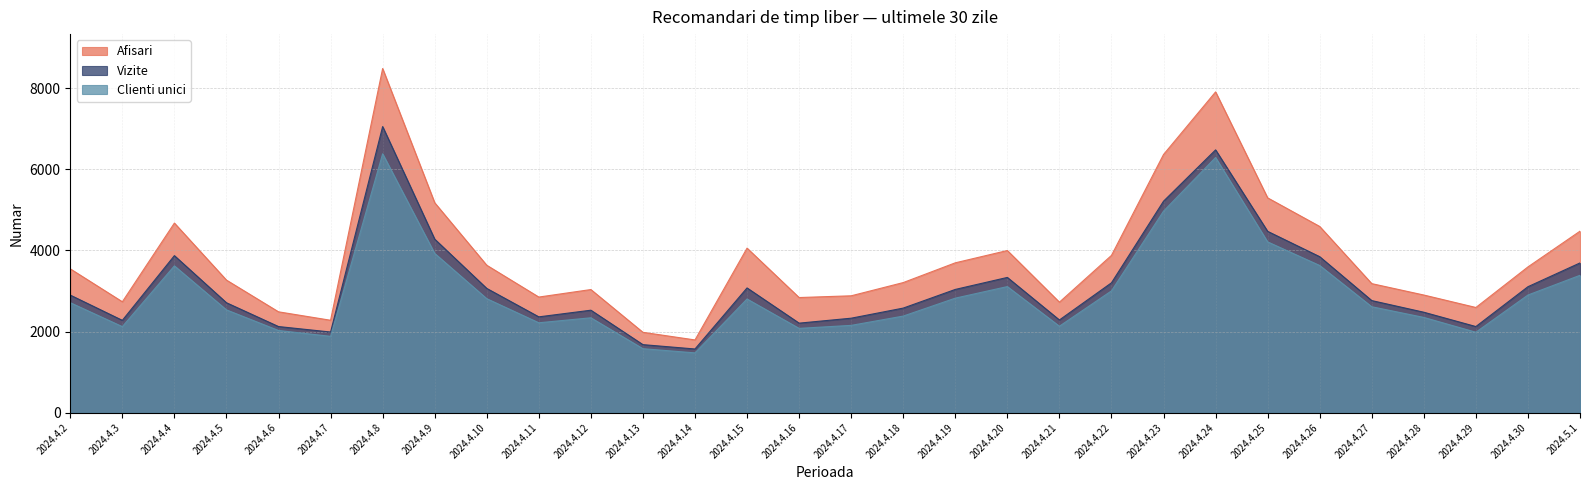

Reading left to right, what are all the values shown in this chart?

Afisari: 2024.4.2=3546	2024.4.3=2735	2024.4.4=4675	2024.4.5=3269	2024.4.6=2487	2024.4.7=2279	2024.4.8=8484	2024.4.9=5176	2024.4.10=3635	2024.4.11=2851	2024.4.12=3036	2024.4.13=1982	2024.4.14=1794	2024.4.15=4057	2024.4.16=2839	2024.4.17=2882	2024.4.18=3208	2024.4.19=3695	2024.4.20=3998	2024.4.21=2725	2024.4.22=3878	2024.4.23=6365	2024.4.24=7908	2024.4.25=5296	2024.4.26=4591	2024.4.27=3182	2024.4.28=2901	2024.4.29=2594	2024.4.30=3594	2024.5.1=4475
Vizite: 2024.4.2=2899	2024.4.3=2277	2024.4.4=3872	2024.4.5=2711	2024.4.6=2124	2024.4.7=1989	2024.4.8=7054	2024.4.9=4279	2024.4.10=3064	2024.4.11=2363	2024.4.12=2527	2024.4.13=1678	2024.4.14=1571	2024.4.15=3076	2024.4.16=2208	2024.4.17=2330	2024.4.18=2579	2024.4.19=3039	2024.4.20=3335	2024.4.21=2286	2024.4.22=3202	2024.4.23=5214	2024.4.24=6479	2024.4.25=4471	2024.4.26=3846	2024.4.27=2764	2024.4.28=2477	2024.4.29=2124	2024.4.30=3106	2024.5.1=3692
Clienti unici: 2024.4.2=2712	2024.4.3=2122	2024.4.4=3620	2024.4.5=2535	2024.4.6=2027	2024.4.7=1883	2024.4.8=6383	2024.4.9=3927	2024.4.10=2811	2024.4.11=2217	2024.4.12=2340	2024.4.13=1578	2024.4.14=1475	2024.4.15=2803	2024.4.16=2079	2024.4.17=2153	2024.4.18=2382	2024.4.19=2824	2024.4.20=3109	2024.4.21=2132	2024.4.22=3003	2024.4.23=4969	2024.4.24=6291	2024.4.25=4211	2024.4.26=3629	2024.4.27=2612	2024.4.28=2349	2024.4.29=1984	2024.4.30=2901	2024.5.1=3387